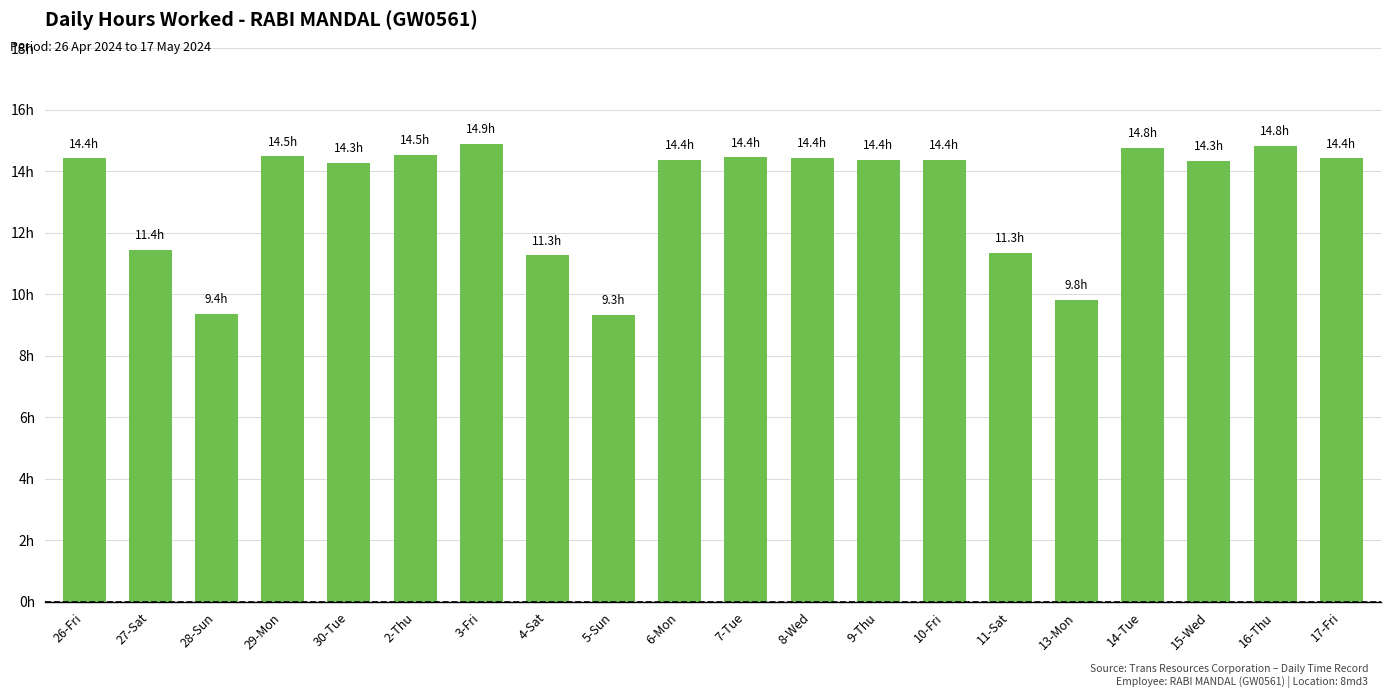

What is the greatest value displayed?

14.9